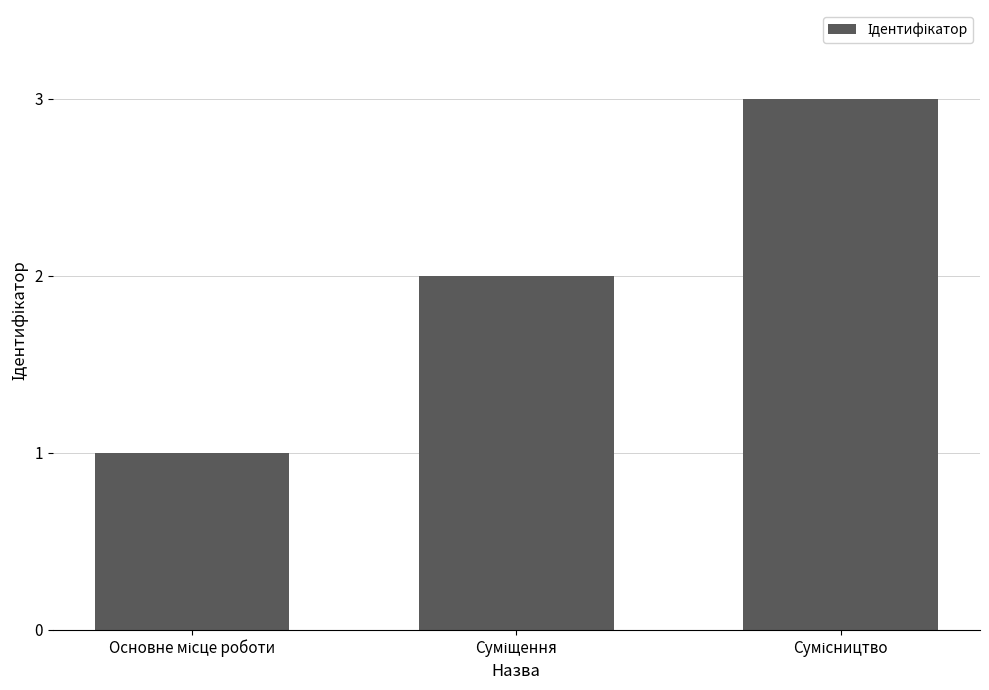

What is the maximum value shown in the chart?

3